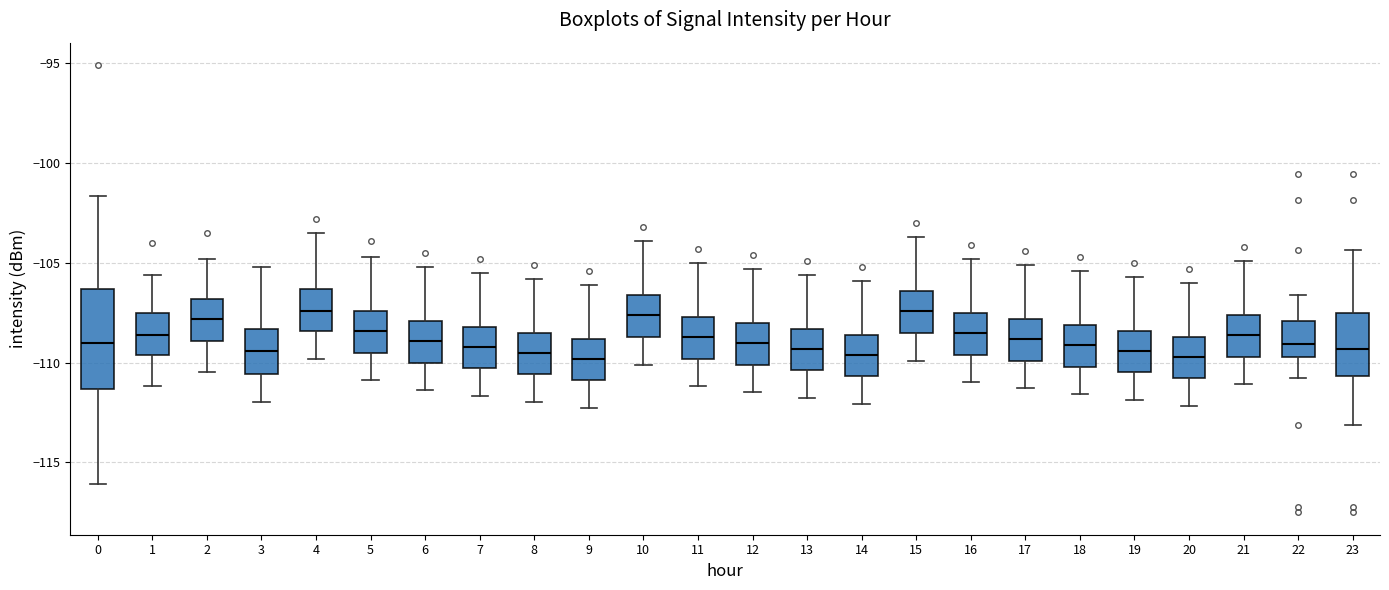

Comparing the boxes themselves (not the whiskers), which one is the tallest?

0